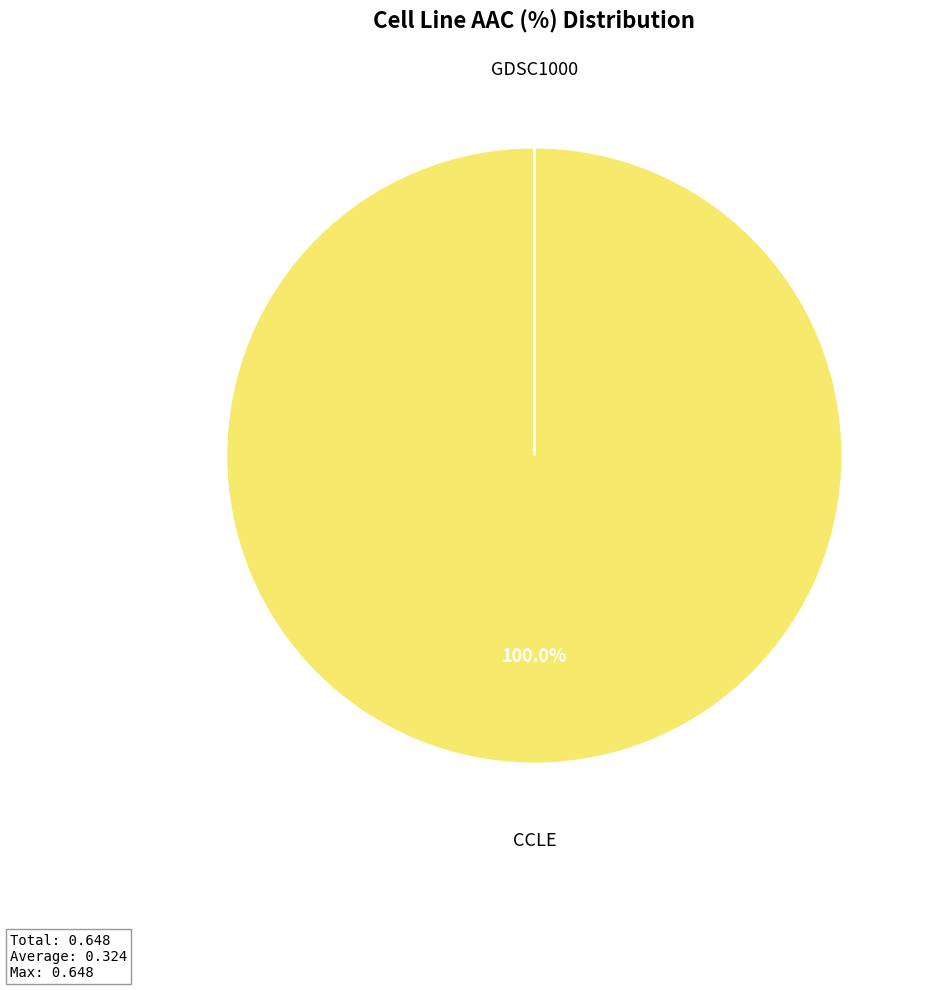

How many slices are in this pie chart?

2